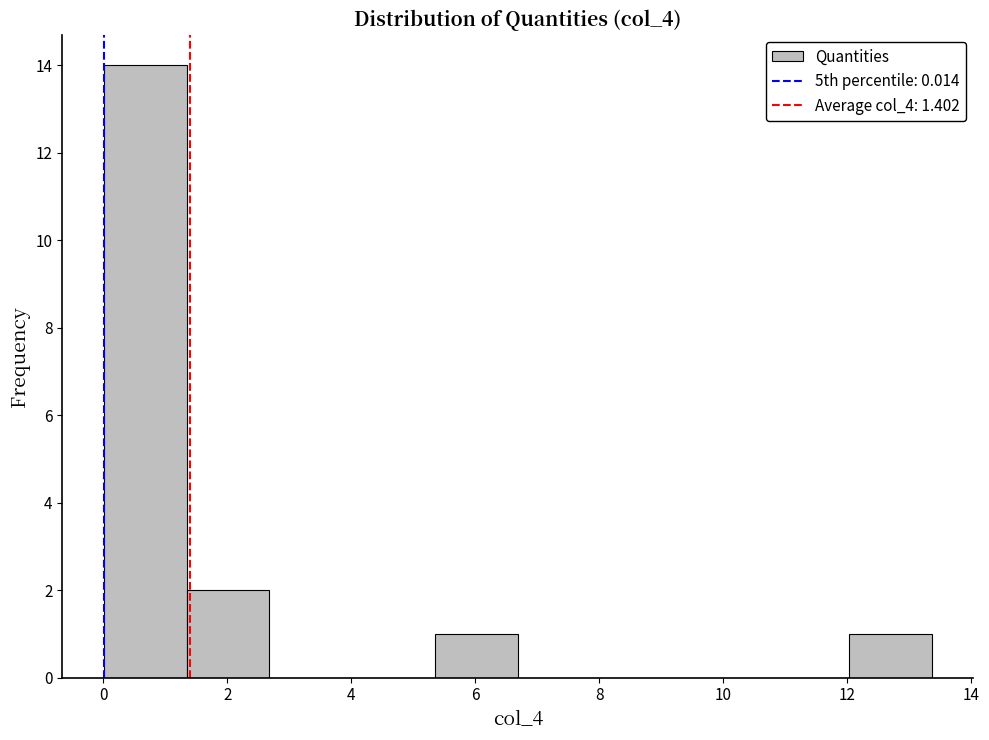

Which range on the x-axis has the tallest bar?

0.0 to 1.4